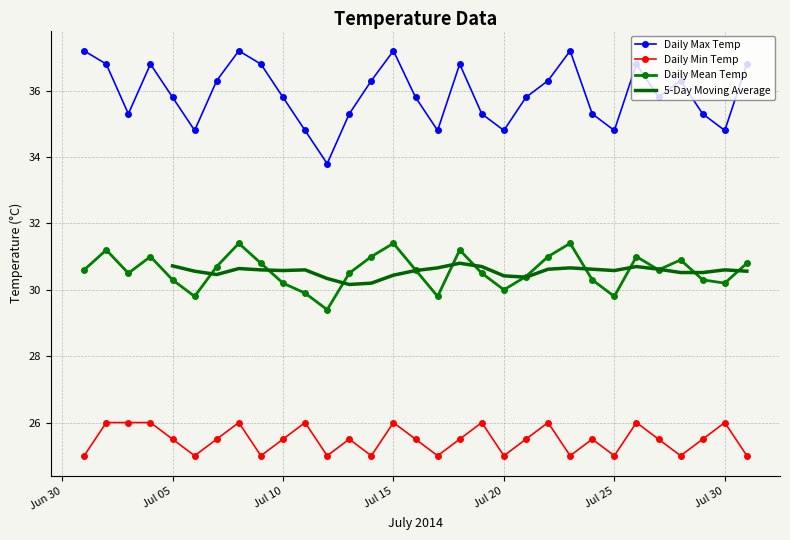

True or false: Daily Mean Temp has a value of 30.0 at Jul 20.

True